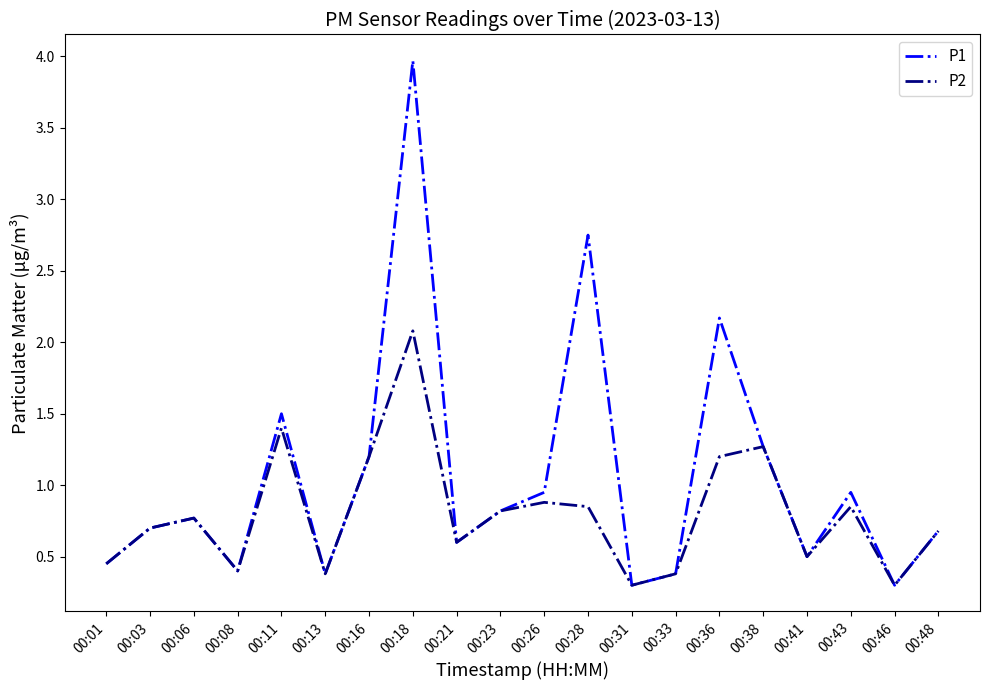

At how many categories does at least one series exceed 1?

6